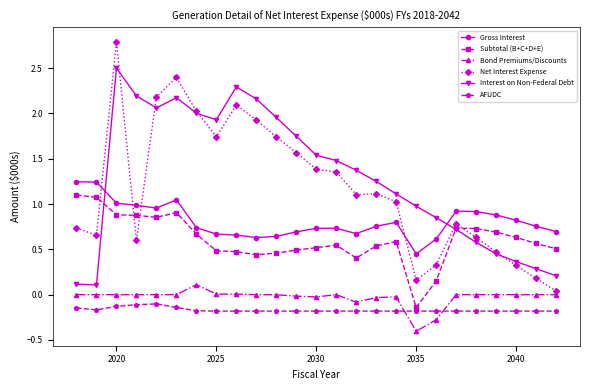

True or false: Bond Premiums/Discounts and Gross Interest cross at least once.

False